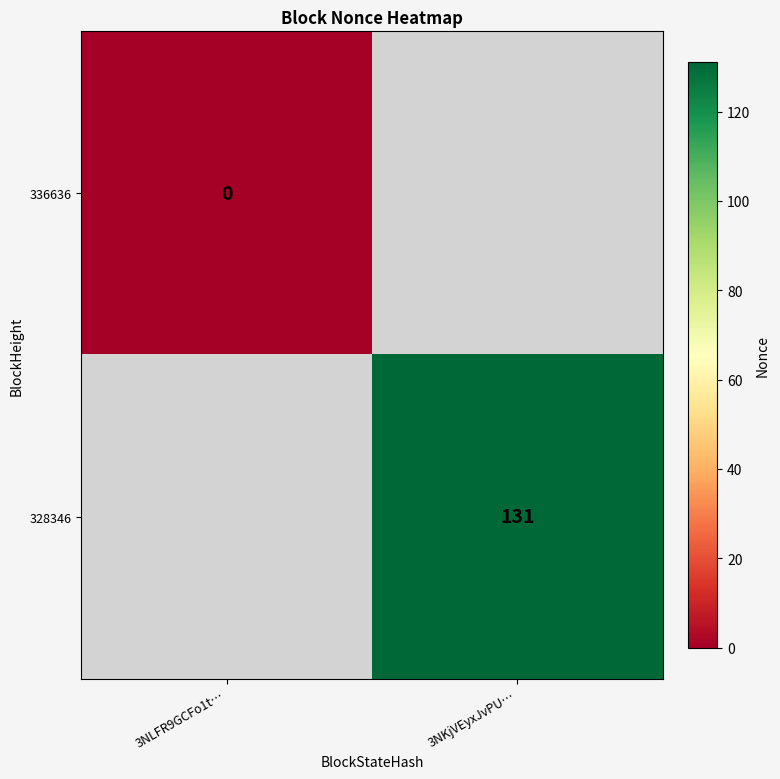

At which category does the chart reach its peak across all series?

3NKjVEyxJvPU…